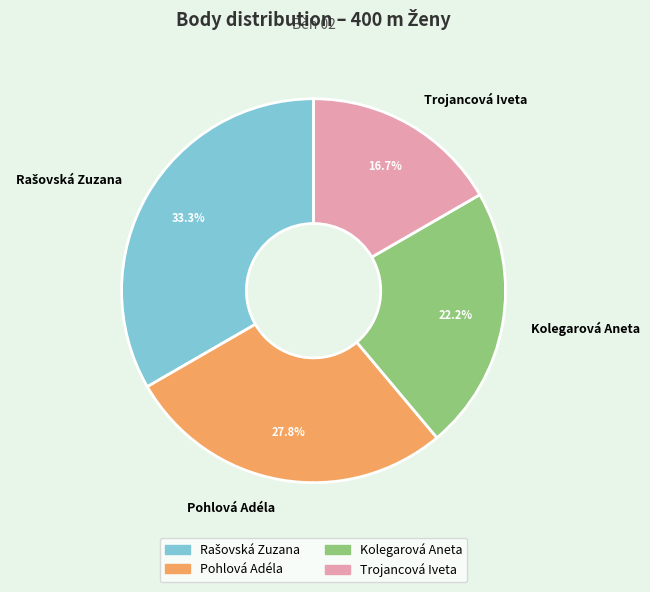

Which category has the smallest portion of the pie?

Trojancová Iveta